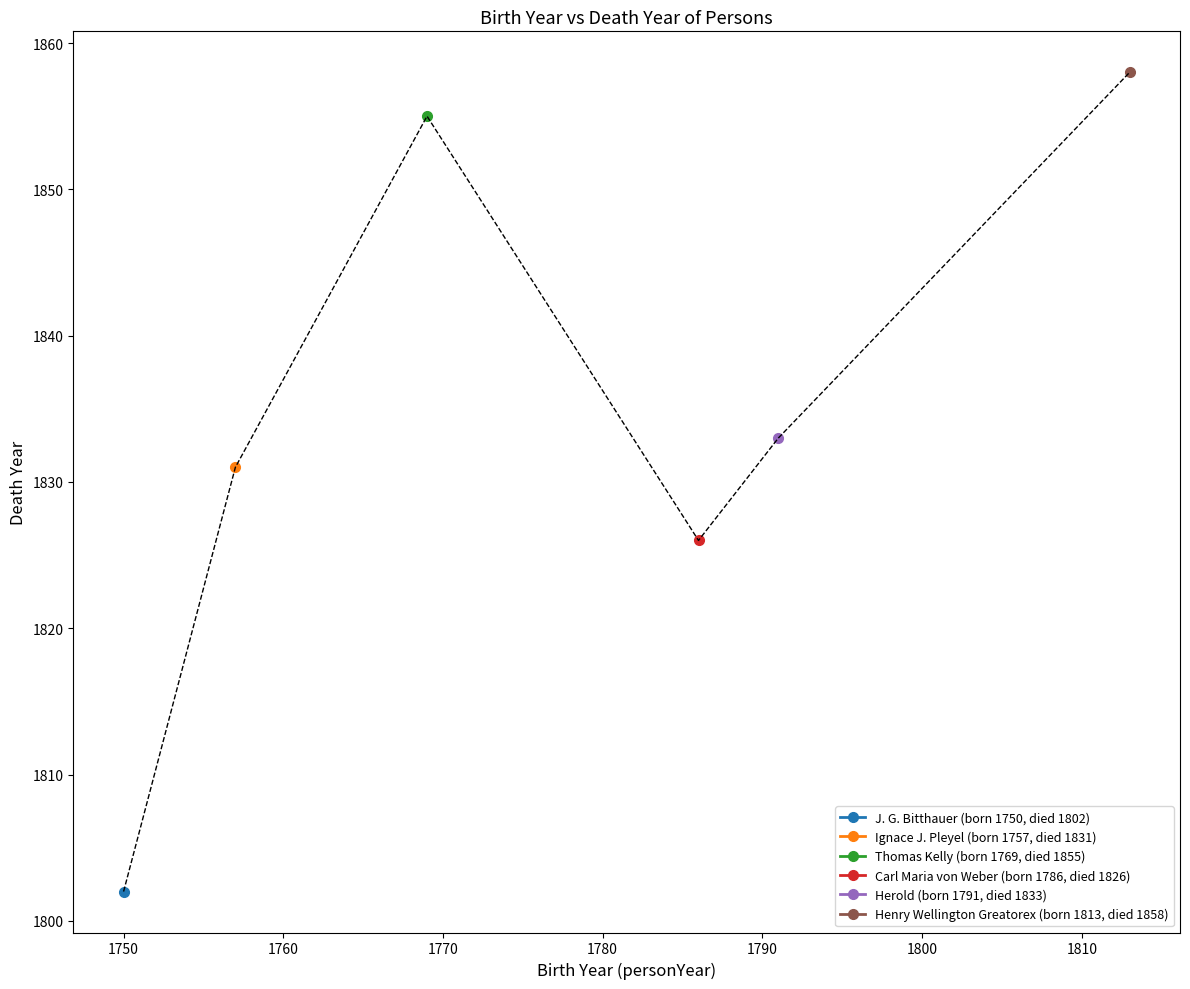

The value of J. G. Bitthauer at personYear is 1750. True or false?

True